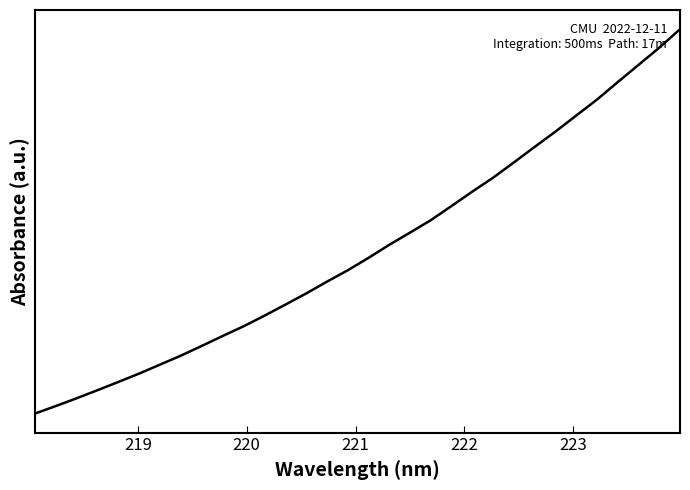

Is this an area chart (filled region under the line)?

No